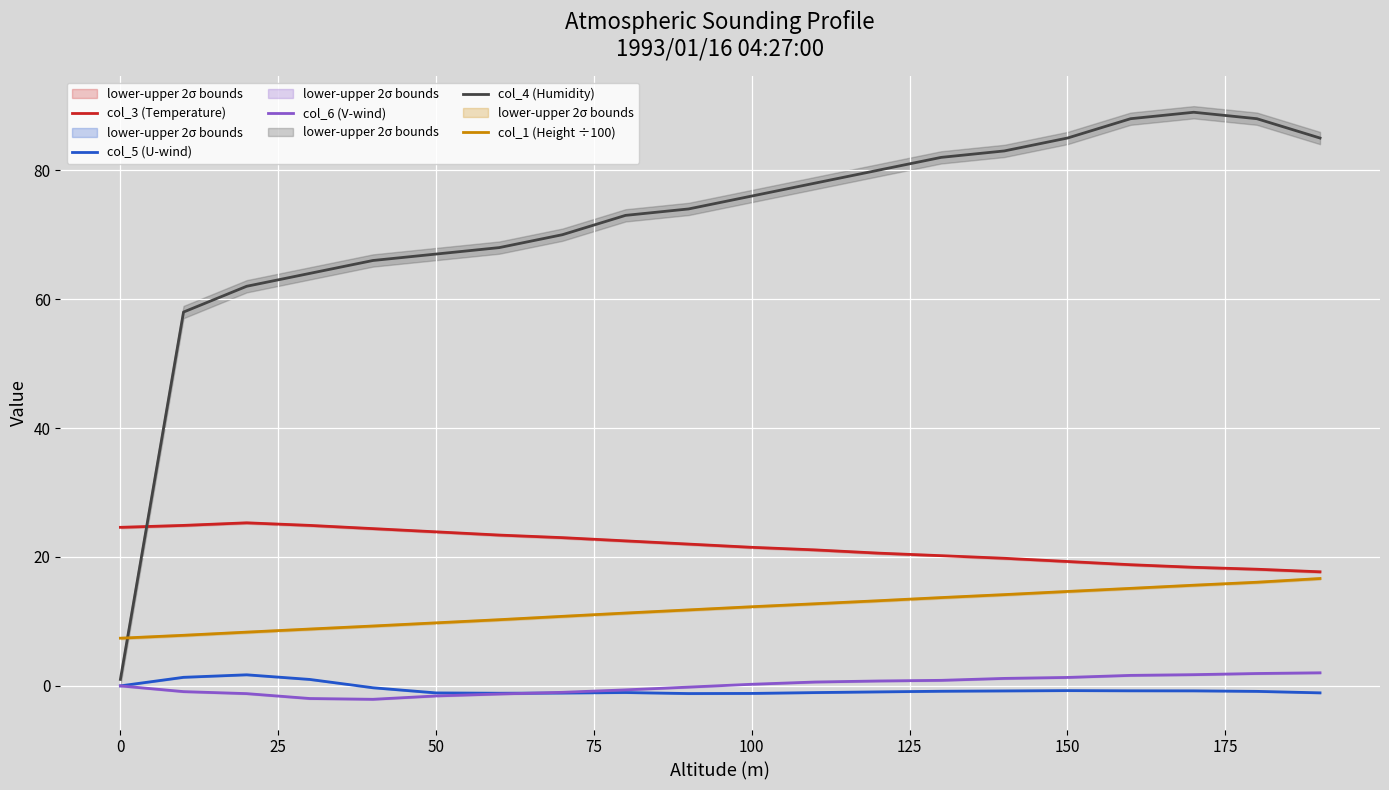

What is the highest value of the col_3 (Temperature) series?

25.3